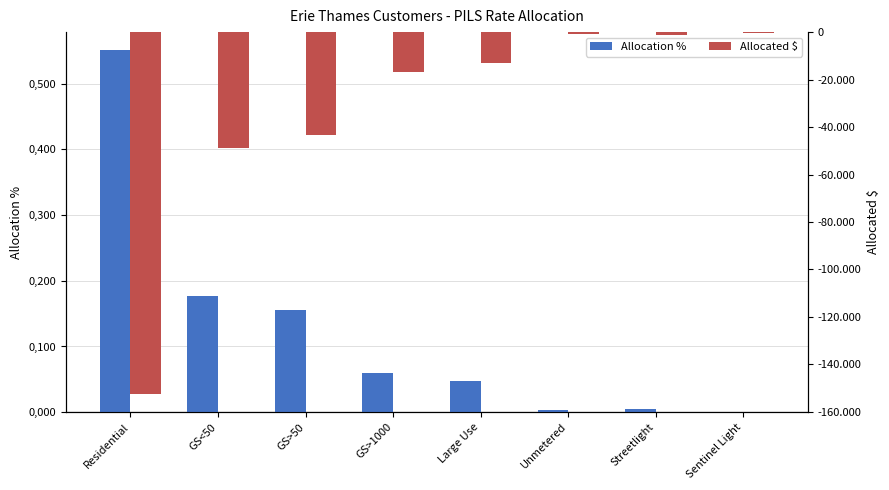

How many series are shown in this chart?

2